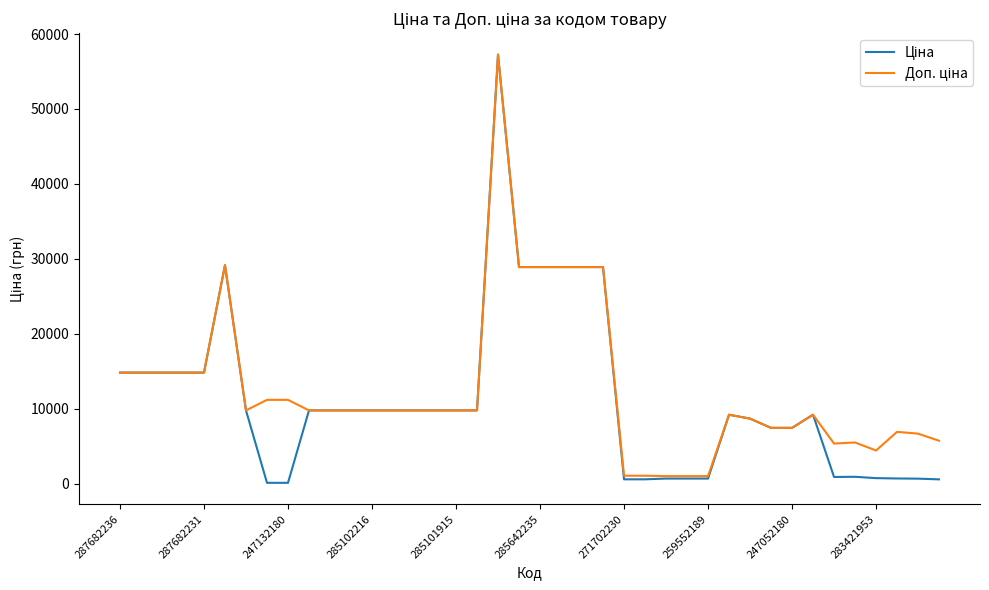

What is the maximum value shown in the chart?

57258.0